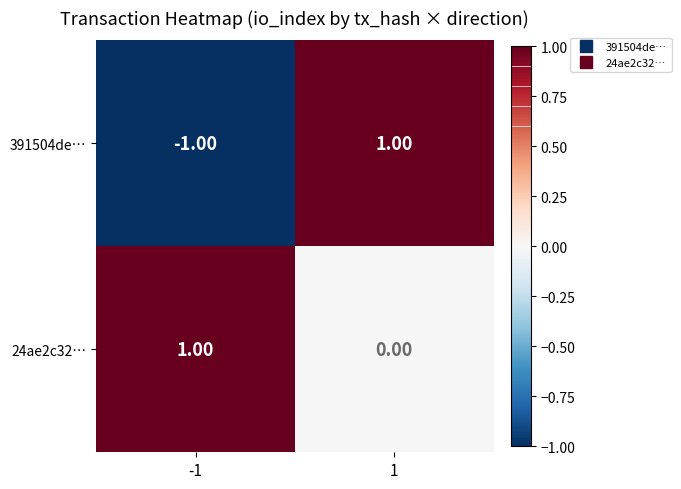

Between -1 and 1, which series saw the biggest shift?

391504de…